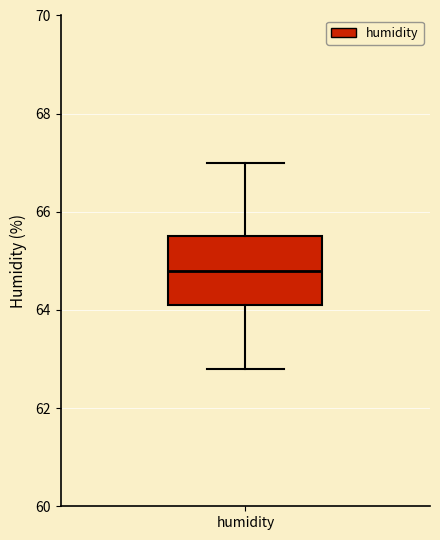

Read this box plot against the y-axis: the position of the median line, the range covered by the box, and the ends of both whiskers. The values are not printed on the chart, so give them approximately, as read against the axis.

median 64.8, box 64.2 to 65.6, whiskers 62.8 to 67.0